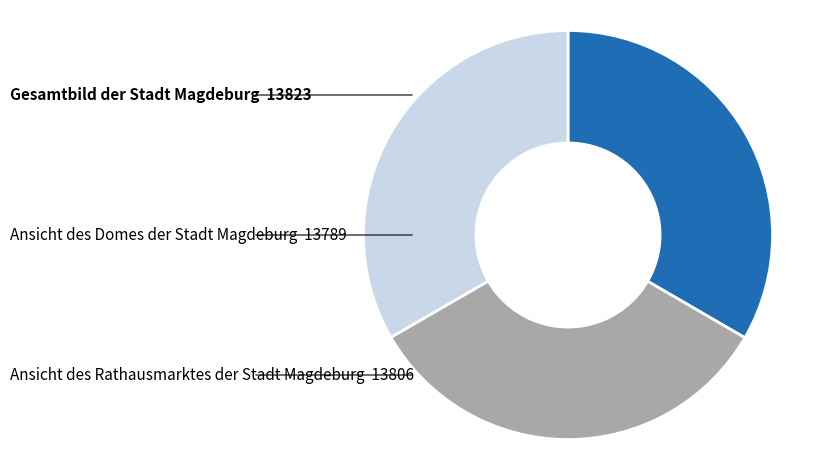

Is there any slice that represents more than half of the pie?

No